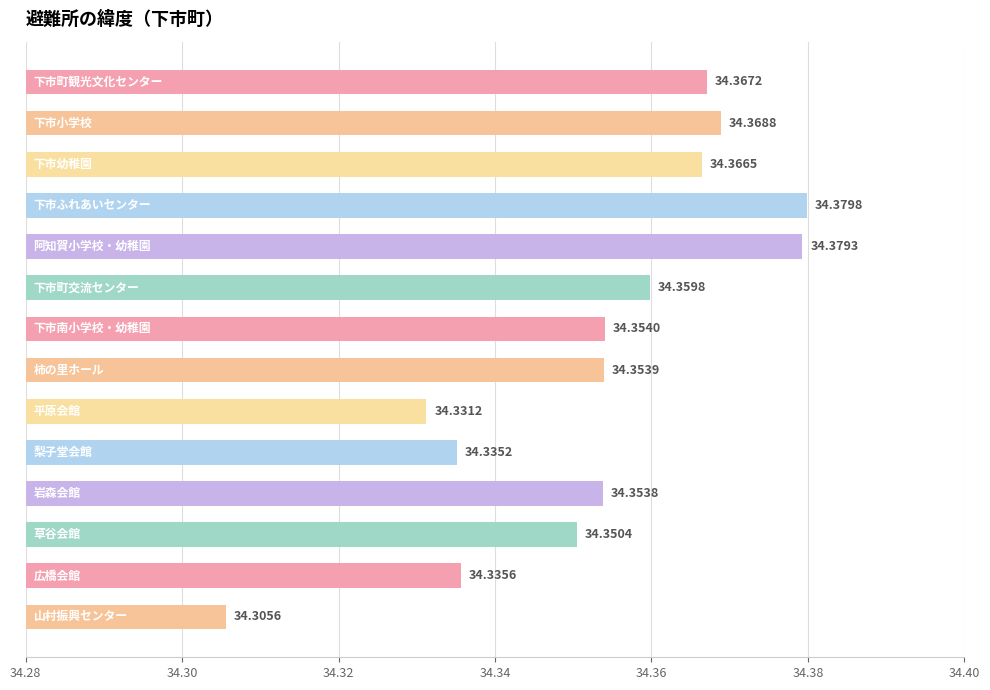

What is the sum of all values?

480.9